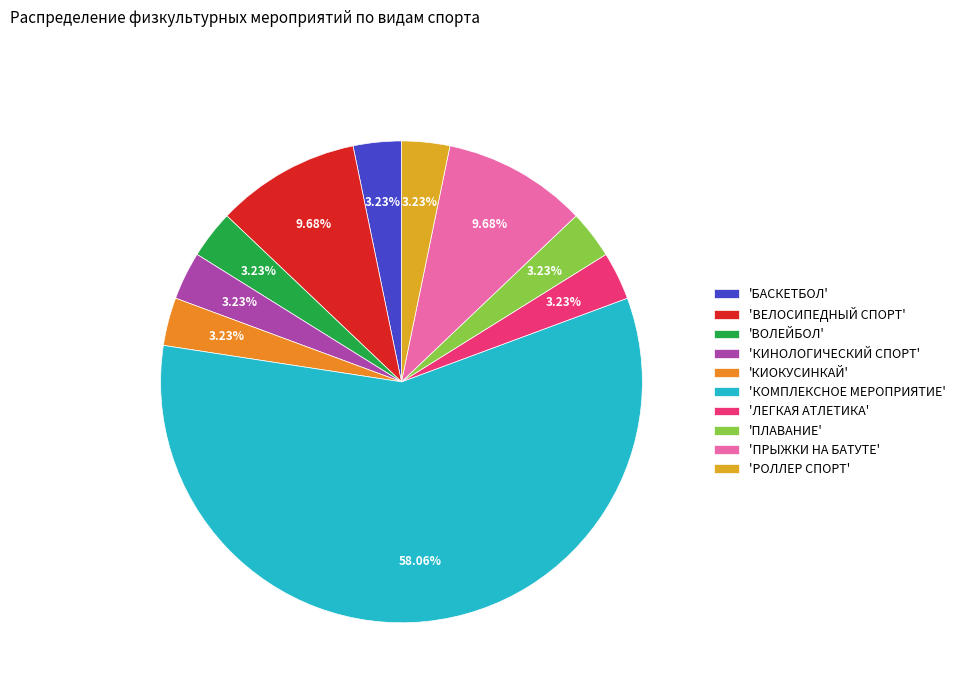

Which category has the biggest portion of the pie?

'КОМПЛЕКСНОЕ МЕРОПРИЯТИЕ'